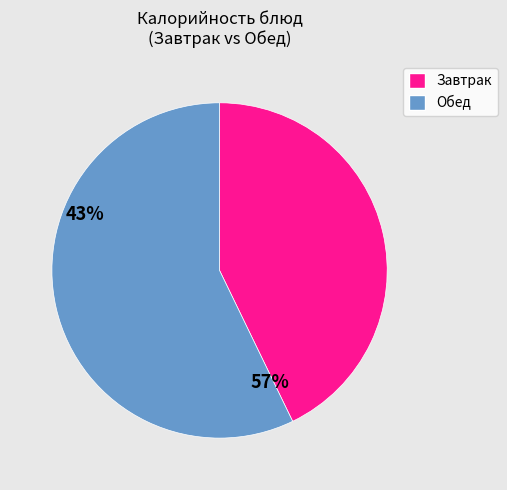

Is there a majority slice in this chart?

Yes